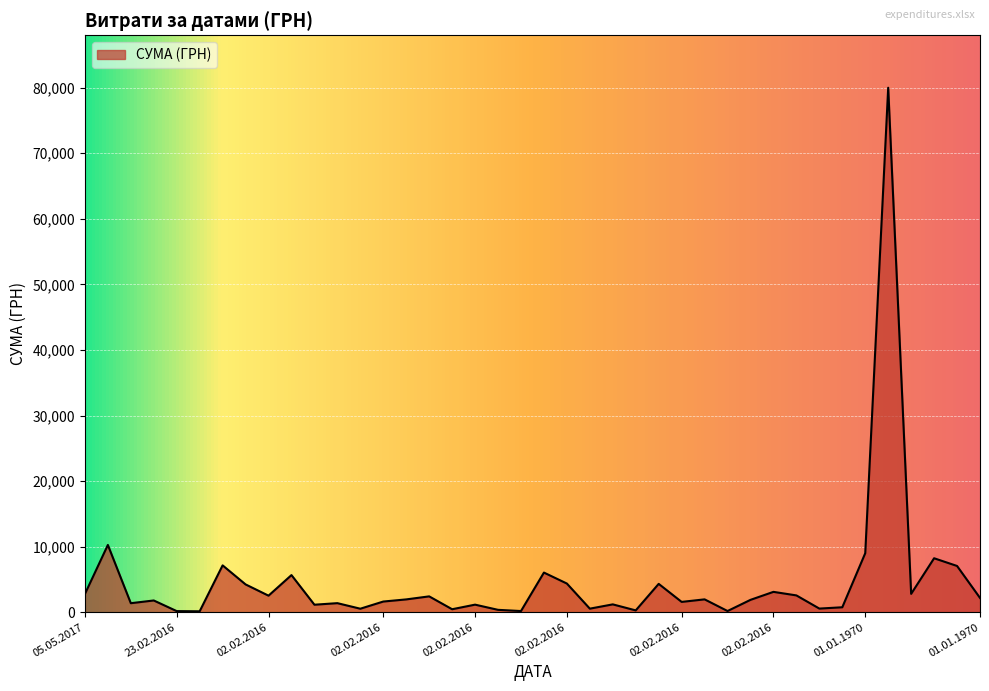

What is the maximum value shown in the chart?

79998.0